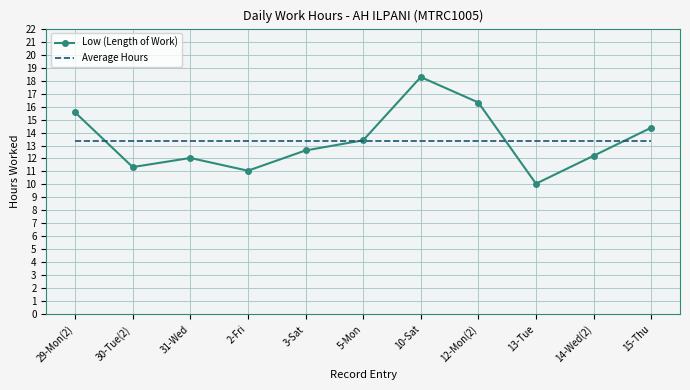

What is the minimum value for Average Hours?

13.4